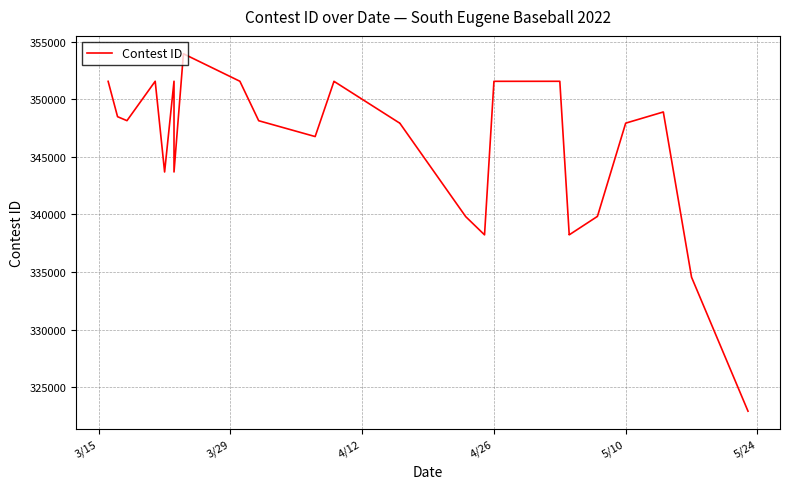

How many points are higher than both their immediate neighbors (excluding endpoints)?

7